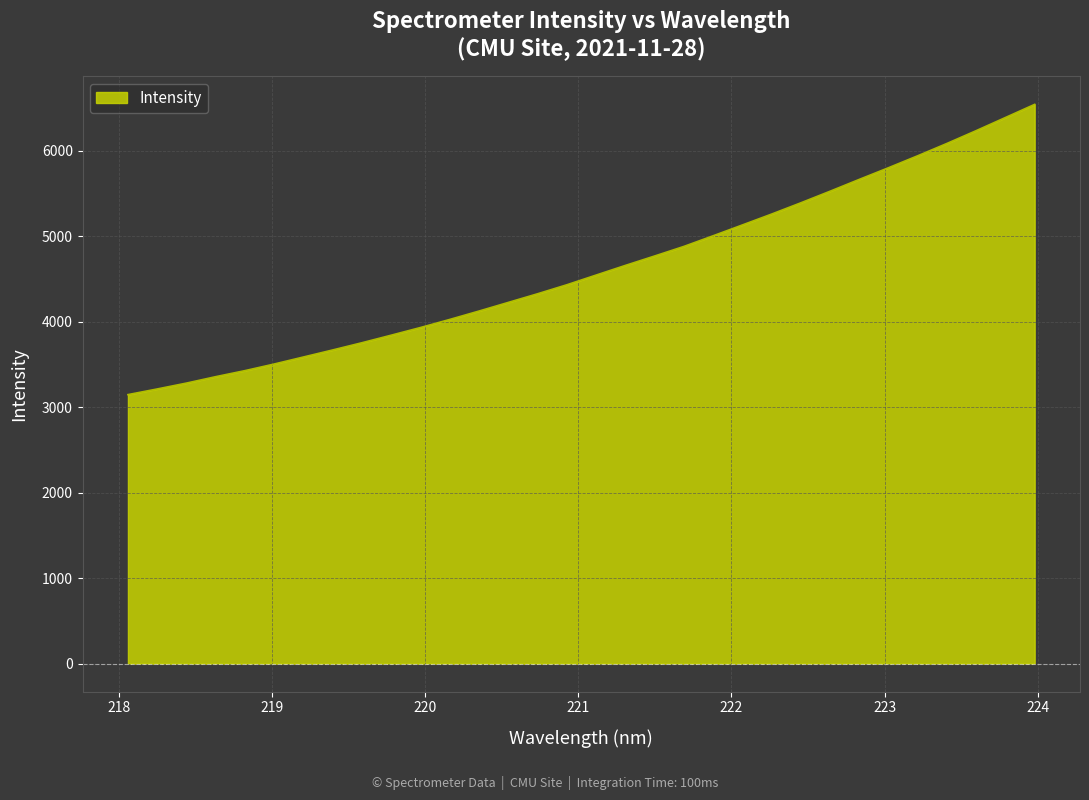

What is the maximum value shown in the chart?

6544.8